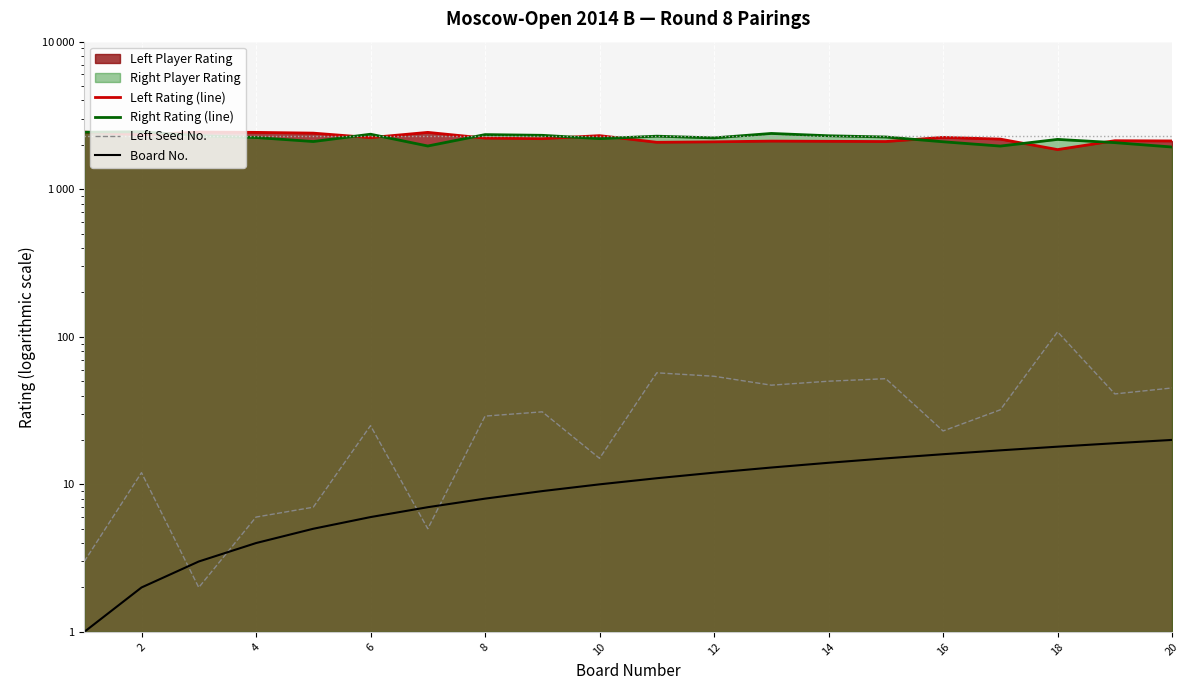

What is the maximum value shown in the chart?

2452